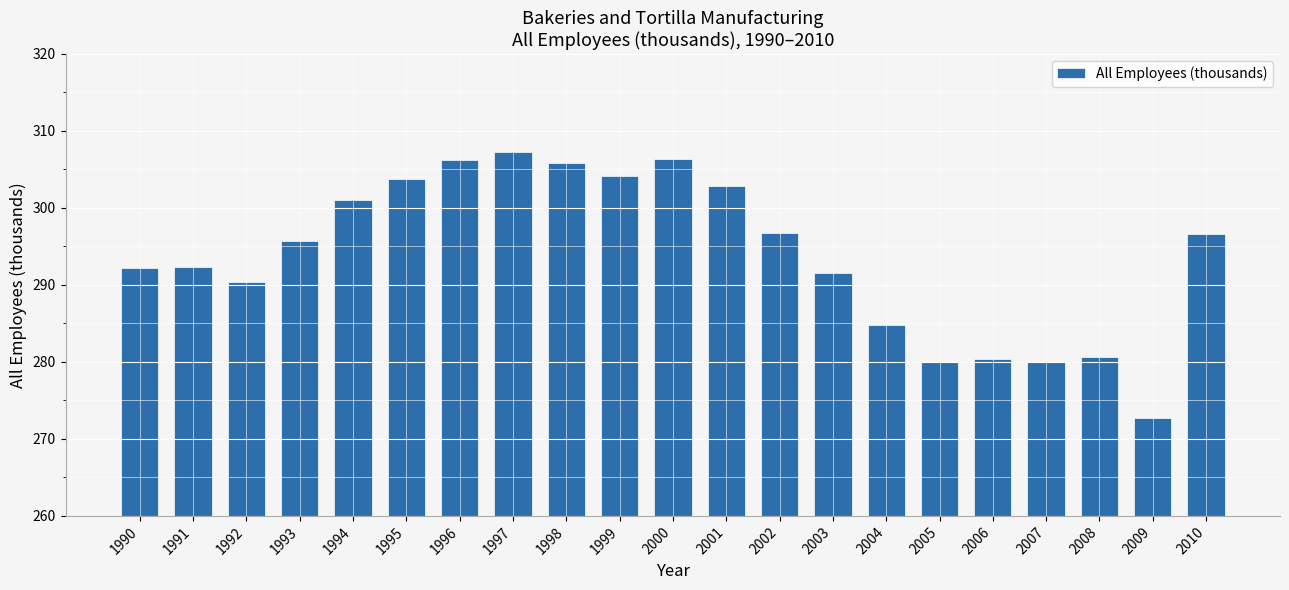

Where does the data first go above 295?

1993